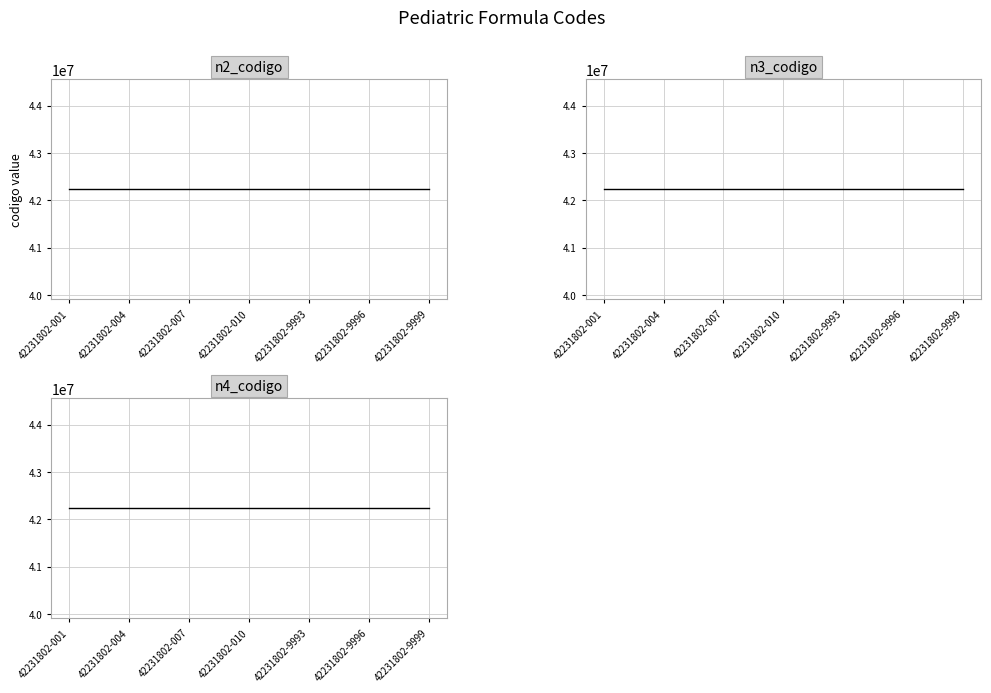

What is the difference between the highest and lowest values at 10?

1802